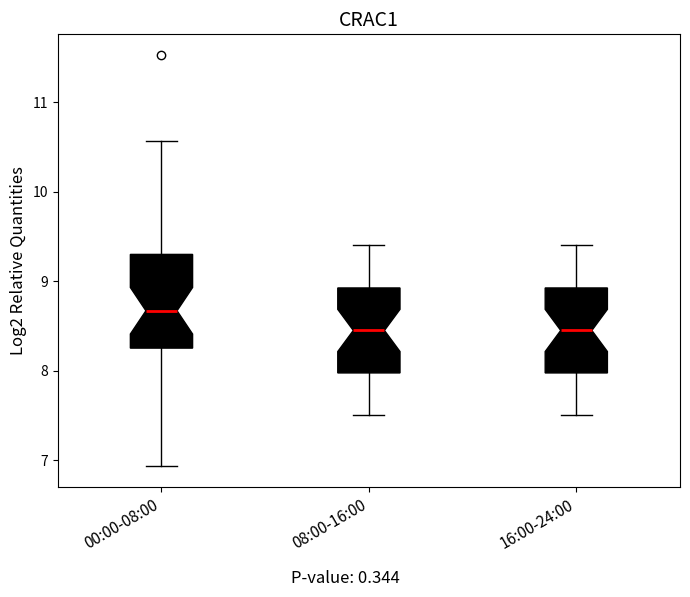

Reading left to right, read every box against the y-axis: the position of its median line, the range the box covers, and the ends of its whiskers. The values are not printed on the chart, so give them approximately, as read against the axis.

00:00-08:00: median 8.7, box 8.3 to 9.3, whiskers 6.9 to 10.6
08:00-16:00: median 8.5, box 8.0 to 8.9, whiskers 7.5 to 9.4
16:00-24:00: median 8.5, box 8.0 to 8.9, whiskers 7.5 to 9.4